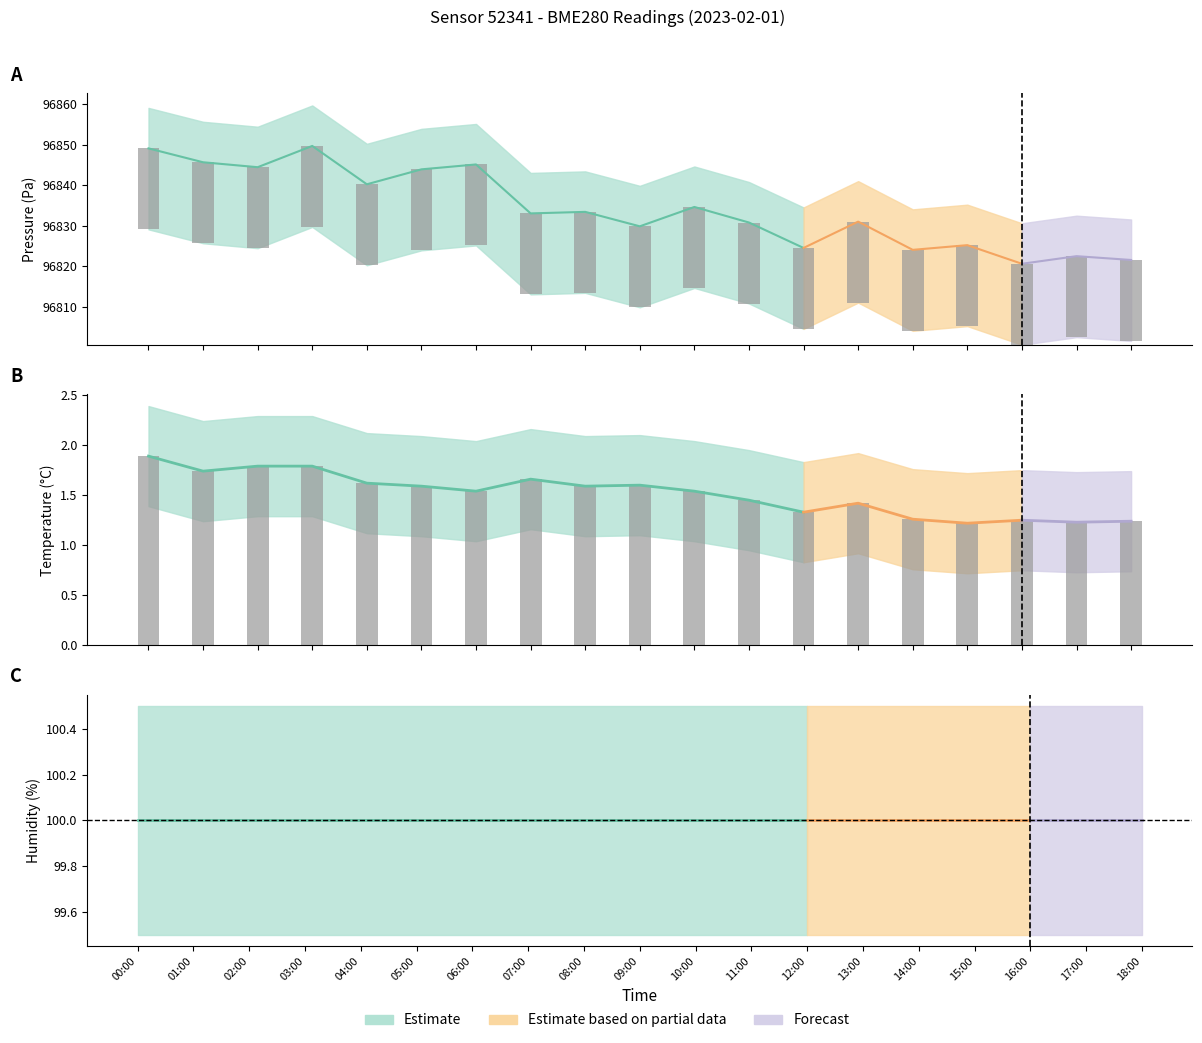

At which category is the sum across all series the highest?

03:00